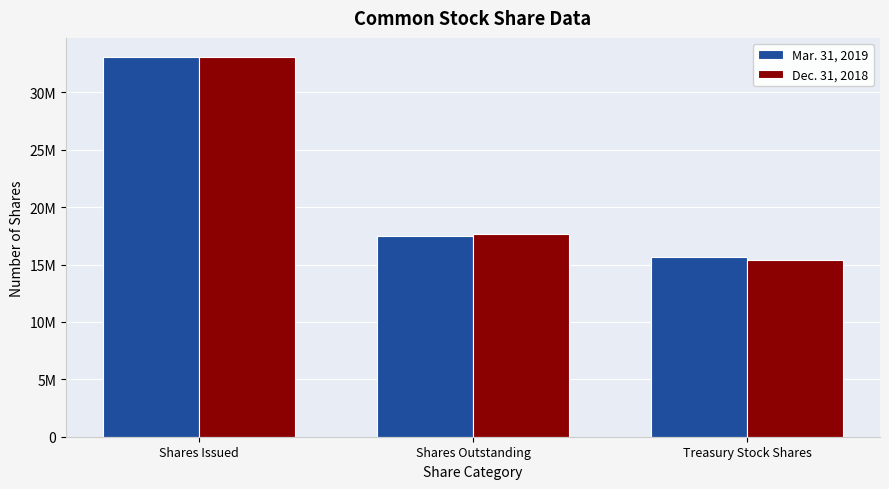

What is the sum of the Mar. 31, 2019 values at Treasury Stock Shares and Shares Outstanding?

33089000